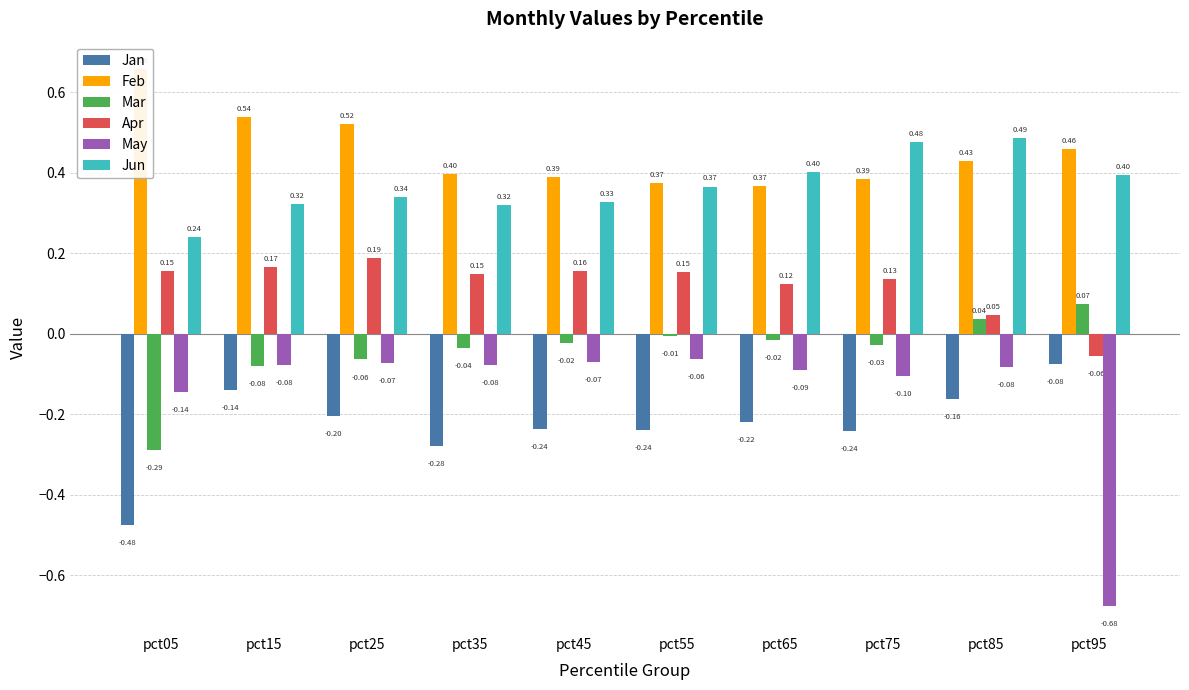

Are the bars horizontal?

No